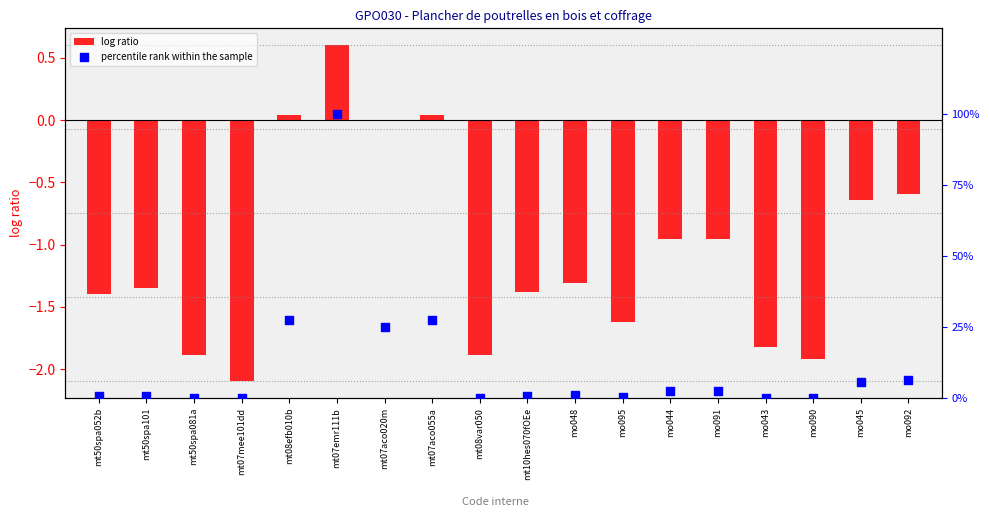

What are all the series names shown in the legend?

log ratio, percentile rank within the sample